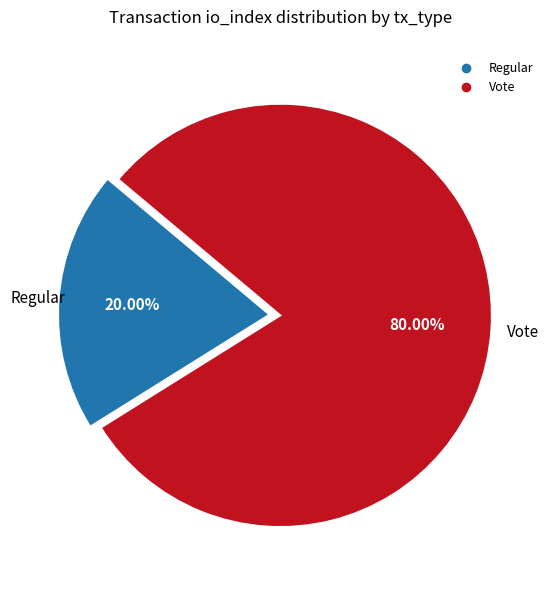

Which slice represents more than half of the pie?

Vote